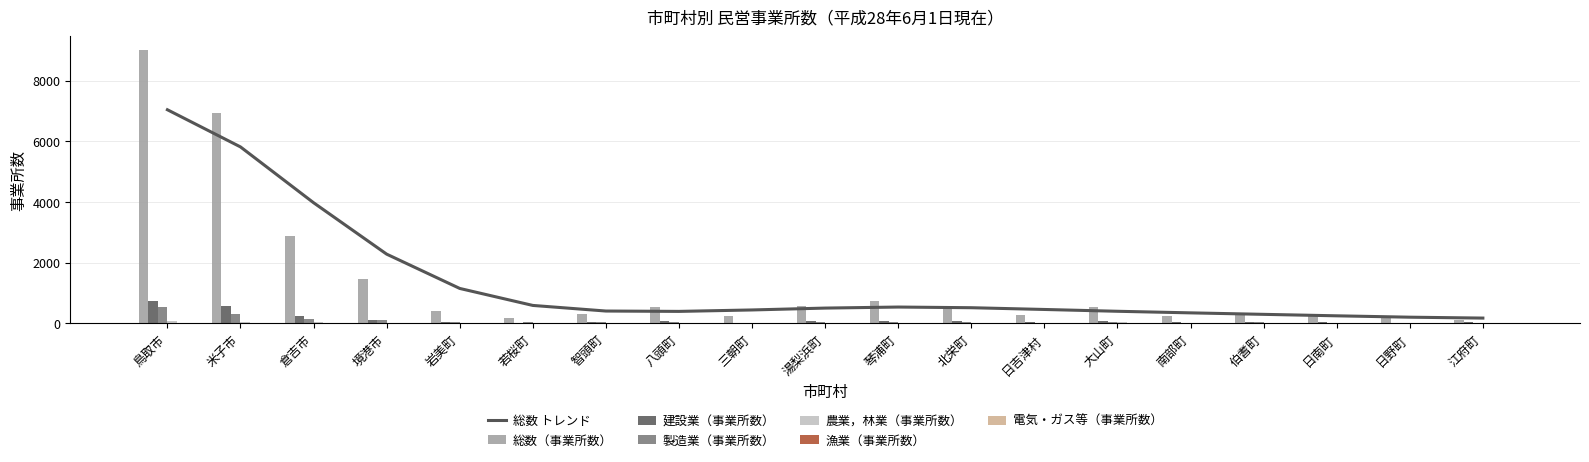

What is the sum of the 電気・ガス等（事業所数） values at 智頭町 and 境港市?

1